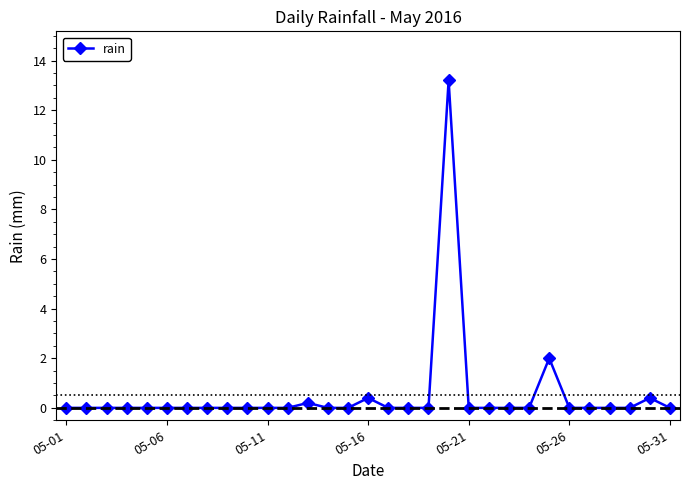

What is the sum of all values?

16.2